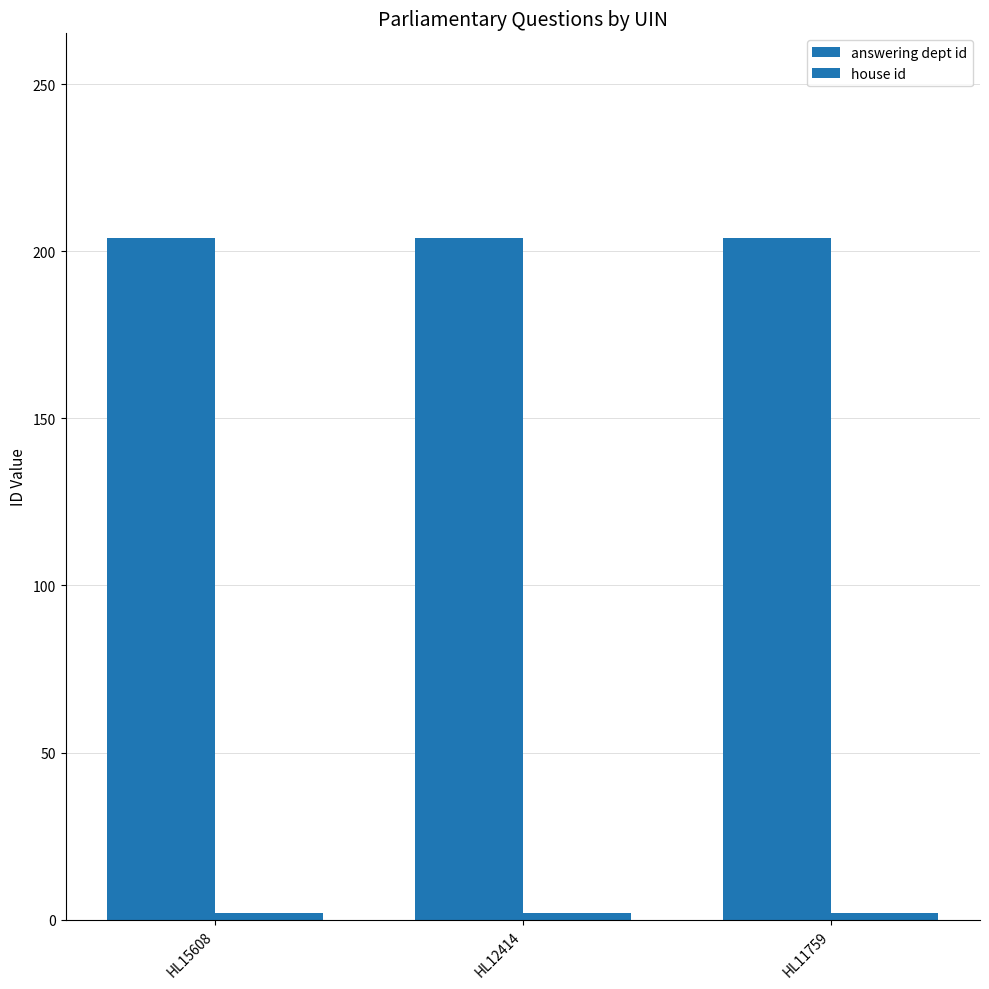

Which series changed the most between HL12414 and HL11759?

answering dept id